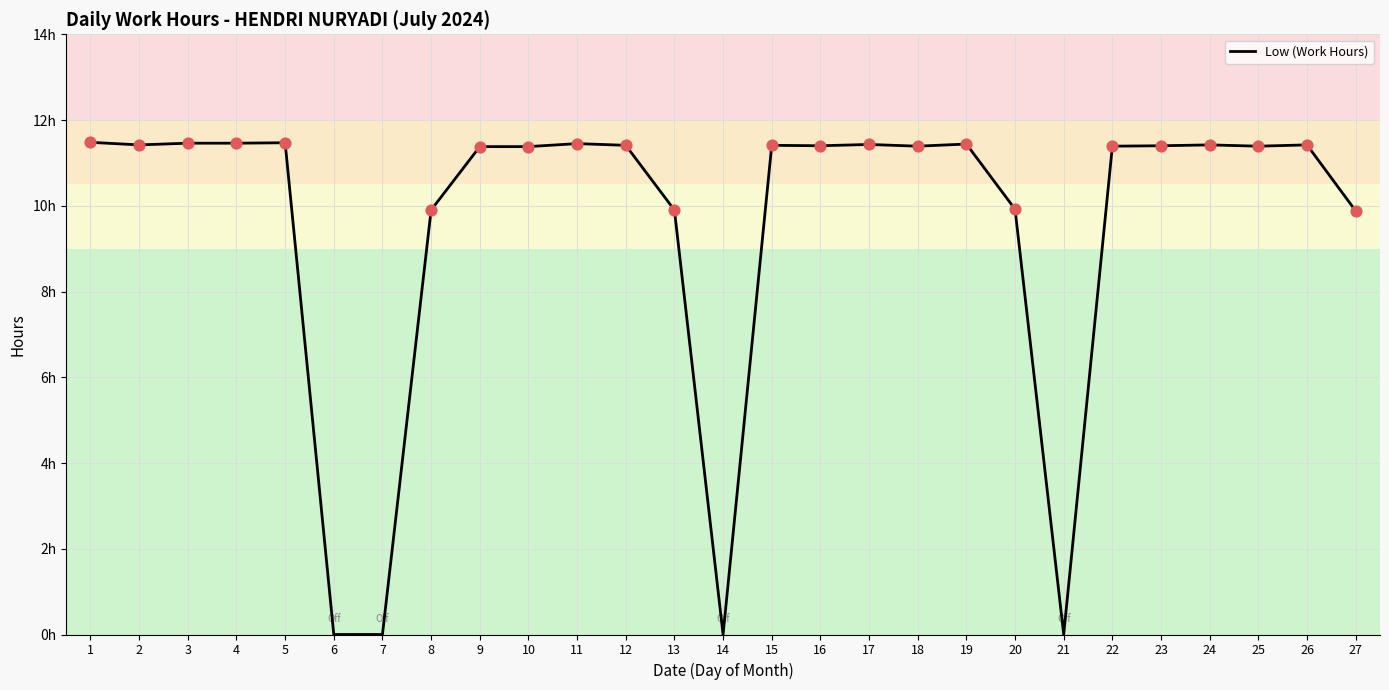

Approximately how many times larger is the value at 19 compared to 24?

1.0